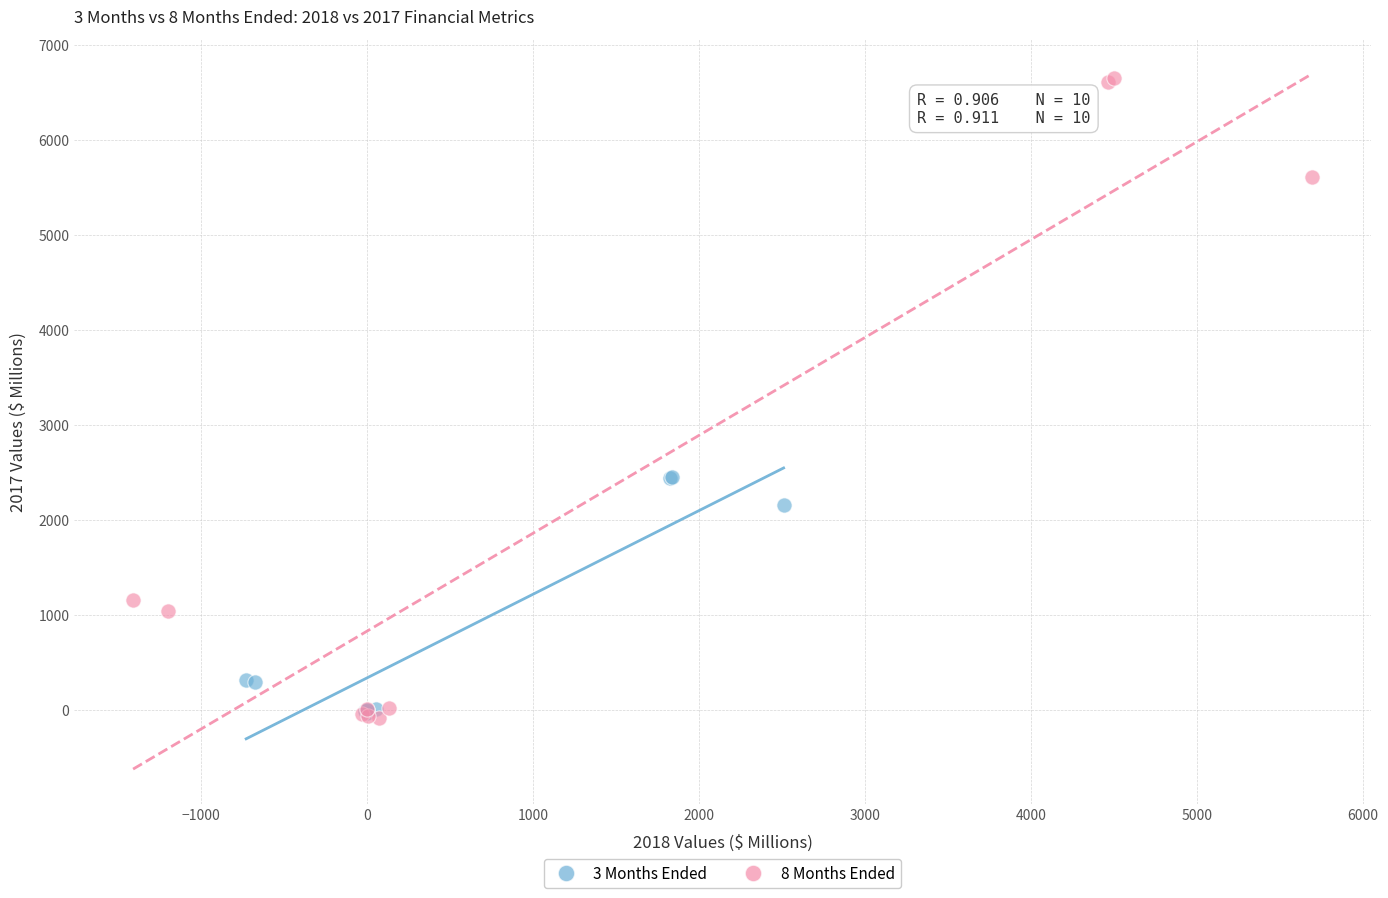

Which series has the largest Y range (max minus min)?

8 Months Ended